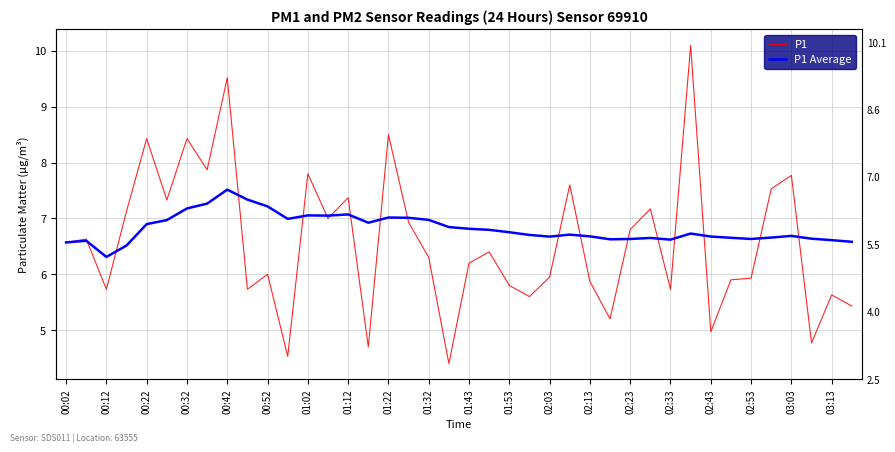

How many lines are shown in the chart?

2